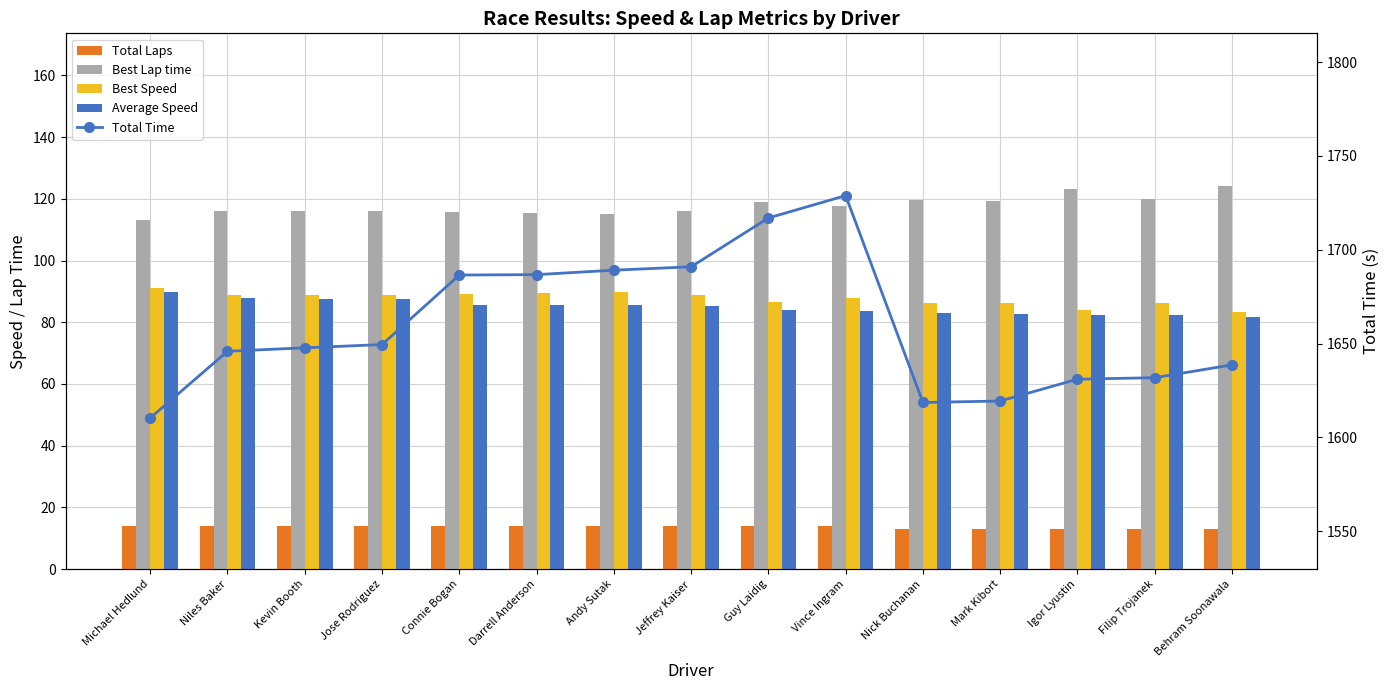

Reading right to left, extract all data points from this chart.

Total Laps: Behram Soonawala=13.0	Filip Trojanek=13.0	Igor Lyustin=13.0	Mark Kibort=13.0	Nick Buchanan=13.0	Vince Ingram=14.0	Guy Laidig=14.0	Jeffrey Kaiser=14.0	Andy Sutak=14.0	Darrell Anderson=14.0	Connie Bogan=14.0	Jose Rodriguez=14.0	Kevin Booth=14.0	Niles Baker=14.0	Michael Hedlund=14.0
Best Lap time: Behram Soonawala=124.0	Filip Trojanek=119.8	Igor Lyustin=123.0	Mark Kibort=119.4	Nick Buchanan=119.8	Vince Ingram=117.5	Guy Laidig=119.0	Jeffrey Kaiser=116.0	Andy Sutak=115.1	Darrell Anderson=115.4	Connie Bogan=115.7	Jose Rodriguez=116.1	Kevin Booth=116.1	Niles Baker=116.0	Michael Hedlund=113.1
Best Speed: Behram Soonawala=83.2	Filip Trojanek=86.1	Igor Lyustin=83.9	Mark Kibort=86.4	Nick Buchanan=86.1	Vince Ingram=87.8	Guy Laidig=86.7	Jeffrey Kaiser=89.0	Andy Sutak=89.7	Darrell Anderson=89.4	Connie Bogan=89.2	Jose Rodriguez=88.8	Kevin Booth=88.9	Niles Baker=88.9	Michael Hedlund=91.2
Average Speed: Behram Soonawala=81.9	Filip Trojanek=82.2	Igor Lyustin=82.2	Mark Kibort=82.8	Nick Buchanan=82.9	Vince Ingram=83.6	Guy Laidig=84.1	Jeffrey Kaiser=85.4	Andy Sutak=85.5	Darrell Anderson=85.6	Connie Bogan=85.6	Jose Rodriguez=87.6	Kevin Booth=87.7	Niles Baker=87.8	Michael Hedlund=89.7
Total Time: Behram Soonawala=1638.6	Filip Trojanek=1631.8	Igor Lyustin=1631.0	Mark Kibort=1619.4	Nick Buchanan=1618.6	Vince Ingram=1728.8	Guy Laidig=1716.9	Jeffrey Kaiser=1690.9	Andy Sutak=1689.1	Darrell Anderson=1686.7	Connie Bogan=1686.5	Jose Rodriguez=1649.5	Kevin Booth=1647.7	Niles Baker=1645.9	Michael Hedlund=1610.3